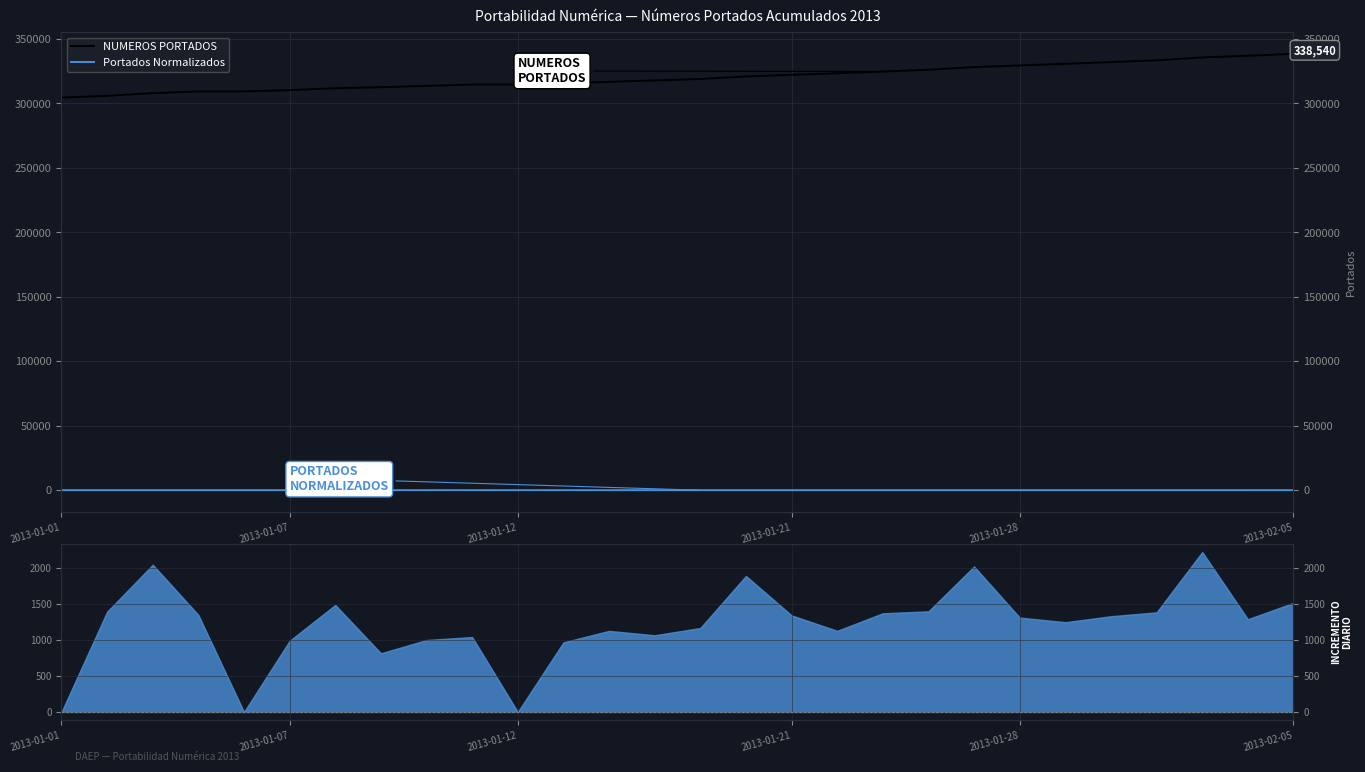

What is the sum of all NUMEROS PORTADOS values?

8967764.0